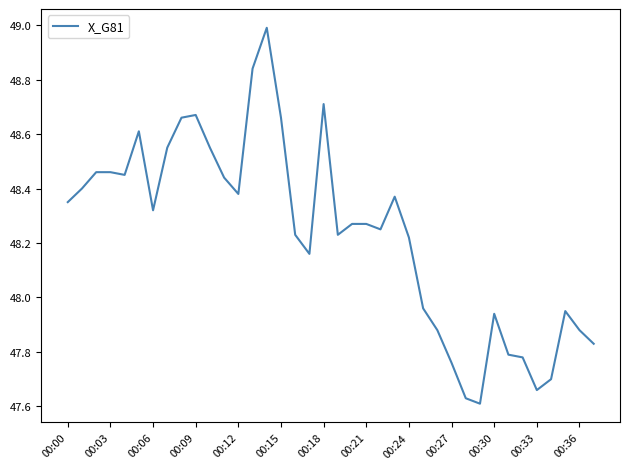

What is the maximum value shown in the chart?

49.0